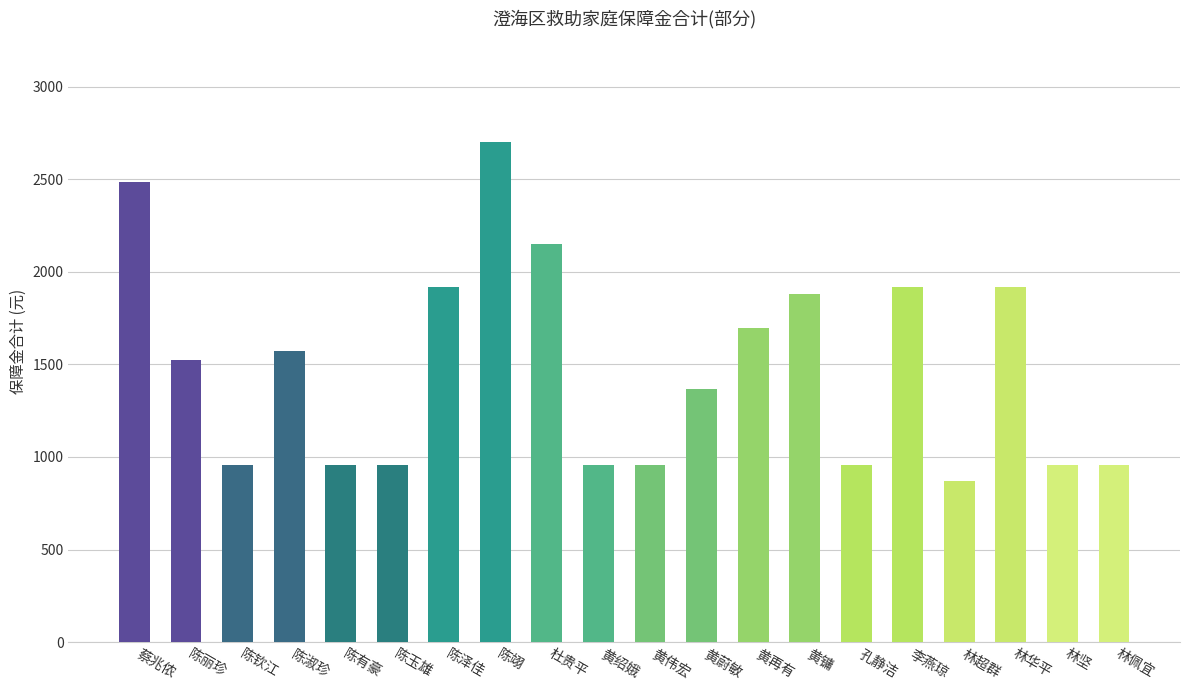

Which has a higher value, 黄再有 or 黄伟宏?

黄再有